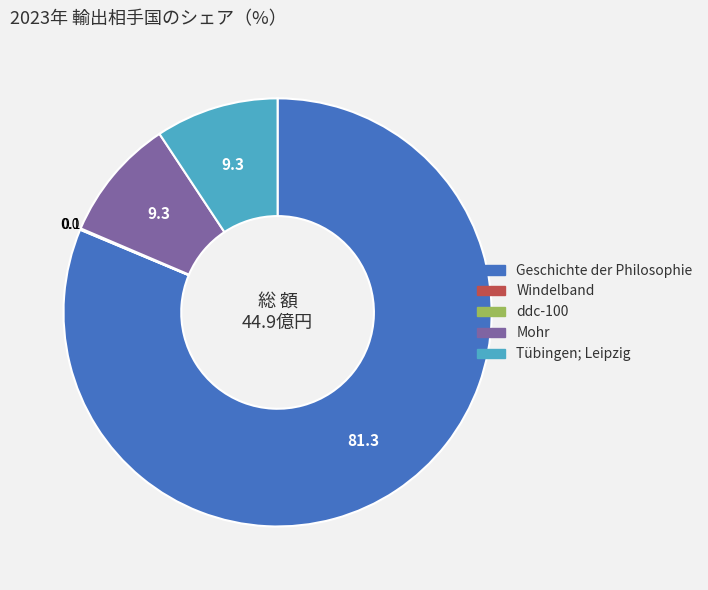

True or false: Geschichte der Philosophie accounts for 90% of the total.

False